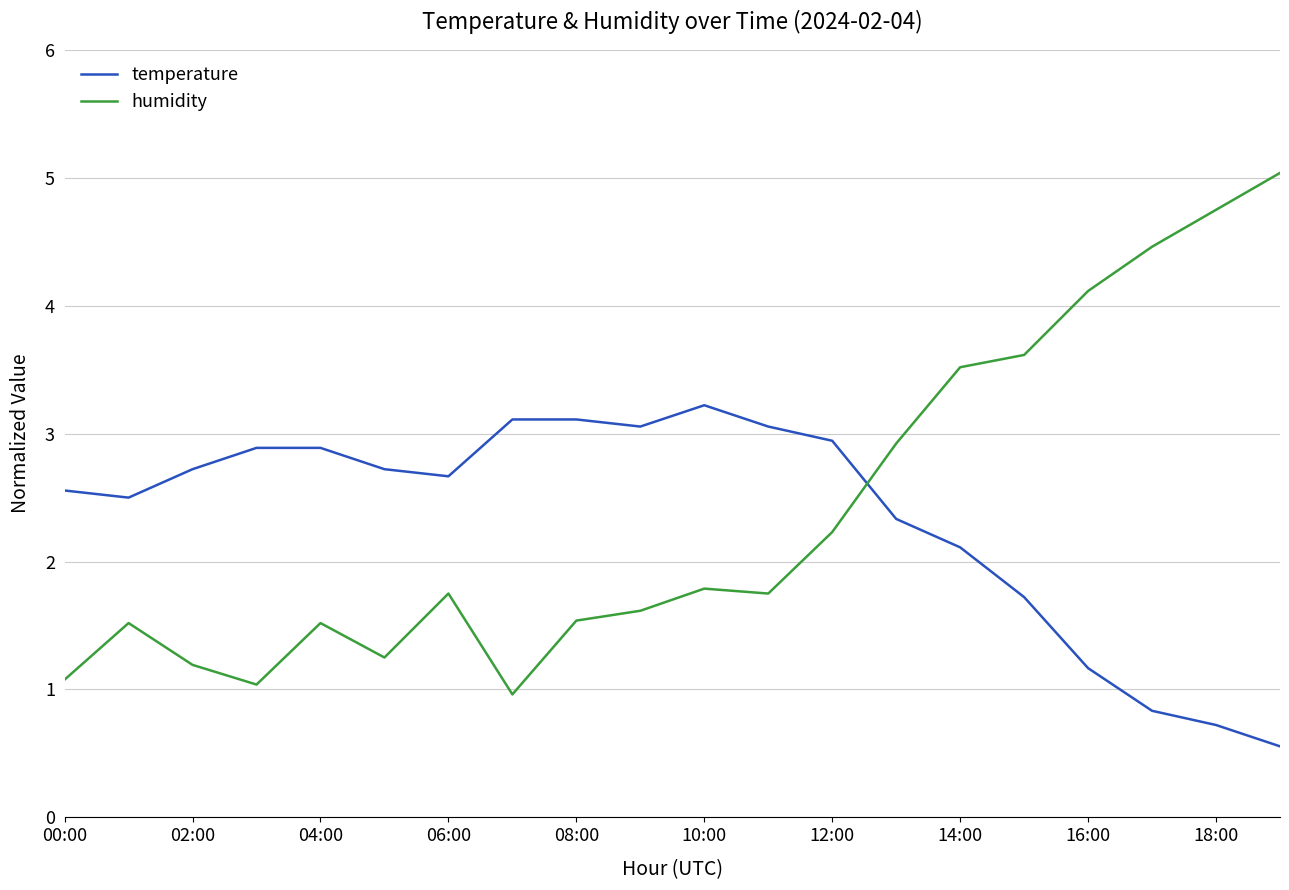

True or false: humidity and temperature cross at least once.

True